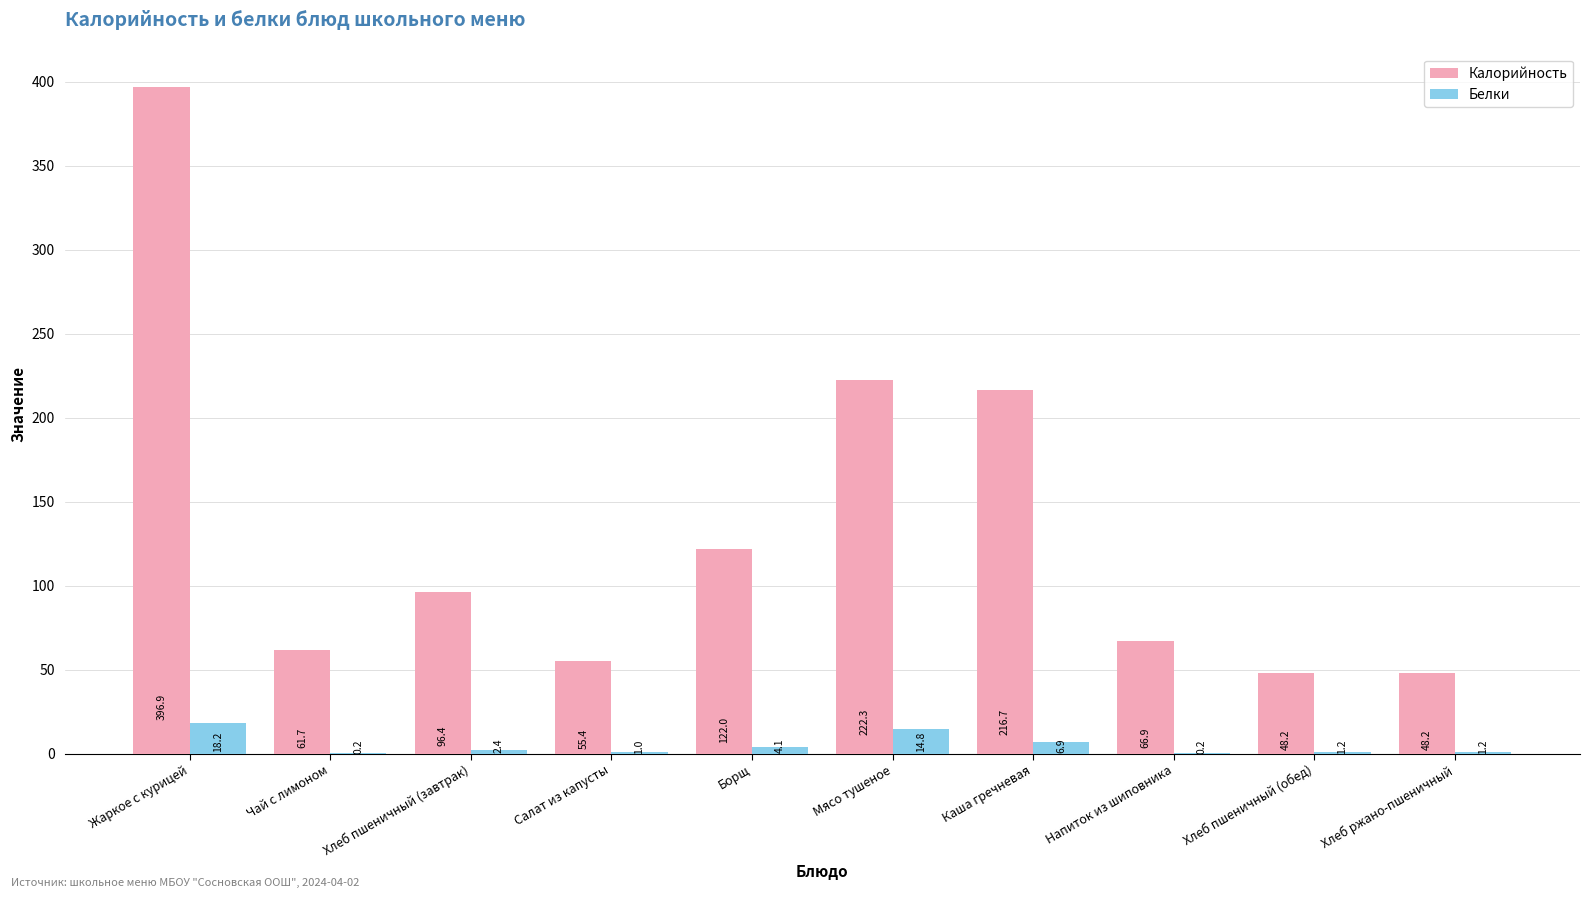

What is the sum of all Калорийность values?

1334.7